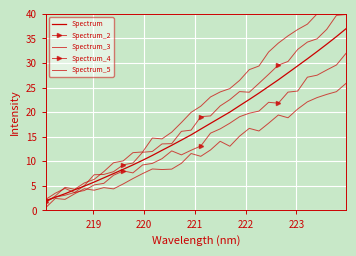

How many lines are shown in the chart?

5